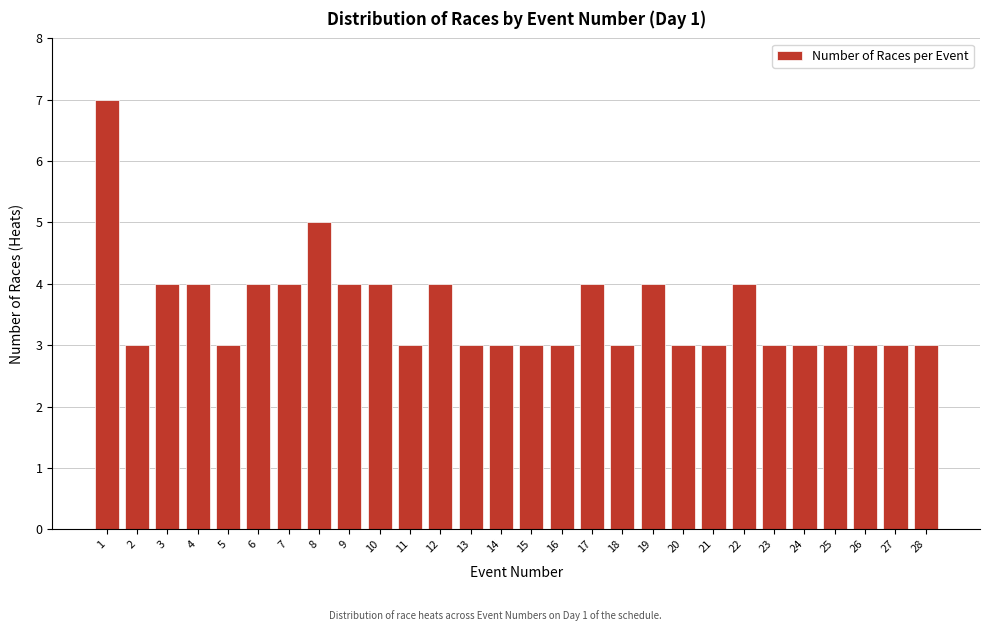

Reading left to right, what are all the values shown in this chart?

7	3	4	4	3	4	4	5	4	4	3	4	3	3	3	3	4	3	4	3	3	4	3	3	3	3	3	3